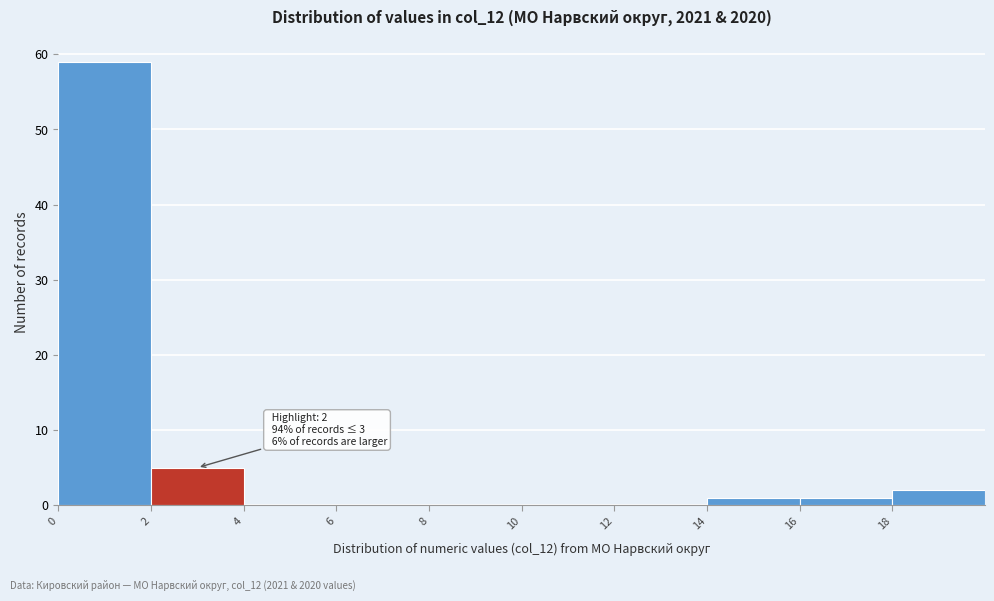

Which range on the x-axis has the tallest bar?

0 to 2